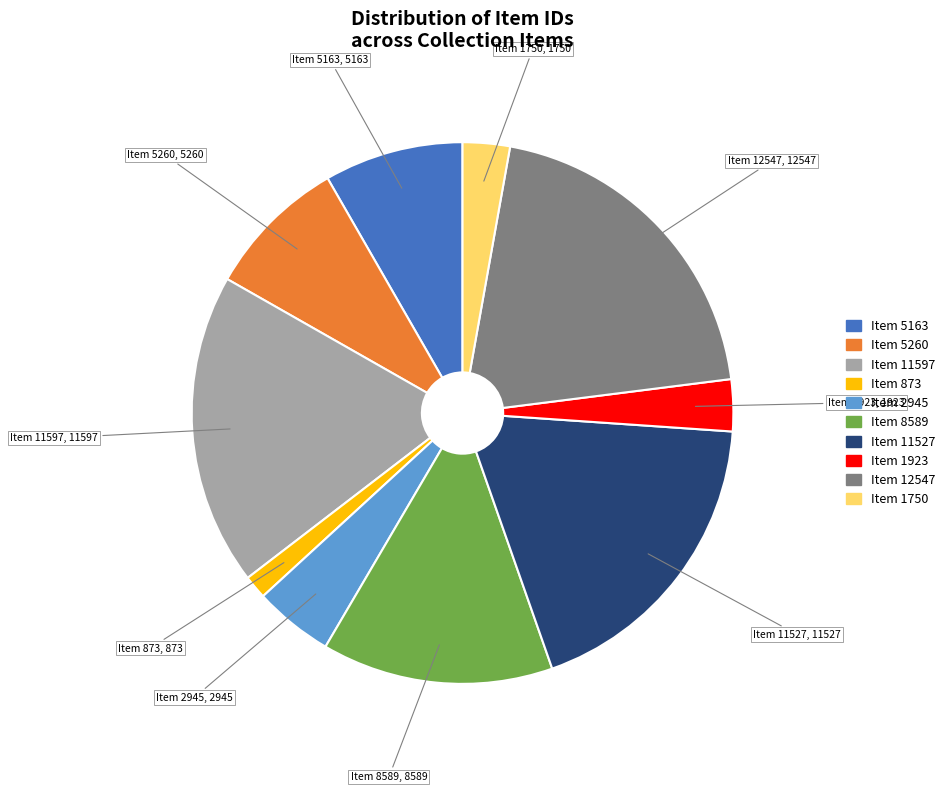

Does any single category account for the majority?

No